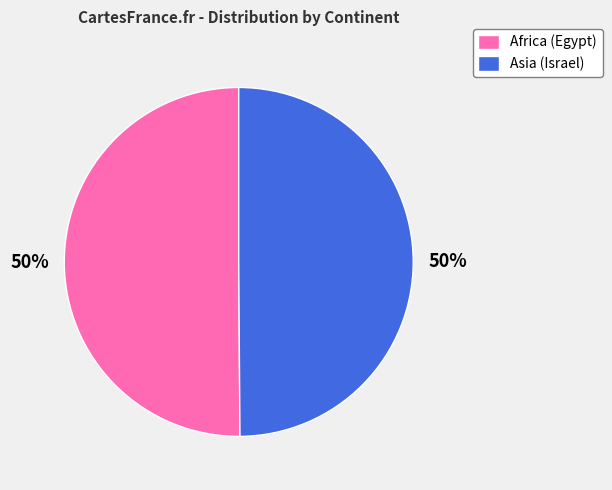

To the nearest percent, what portion does Africa (Egypt) represent?

50%